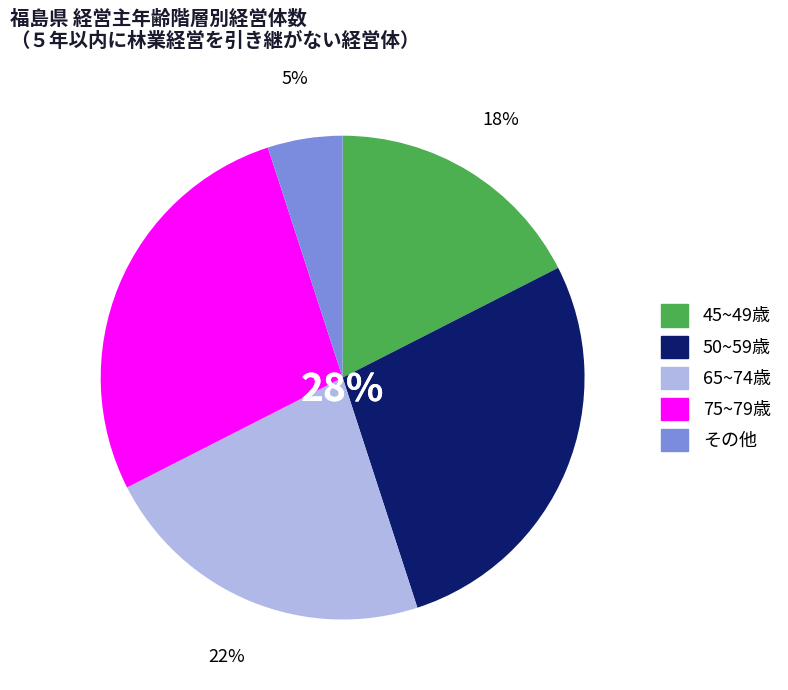

The 75 ~ 79 / 80 ~ 84 slice represents 22% of the pie. True or false?

False